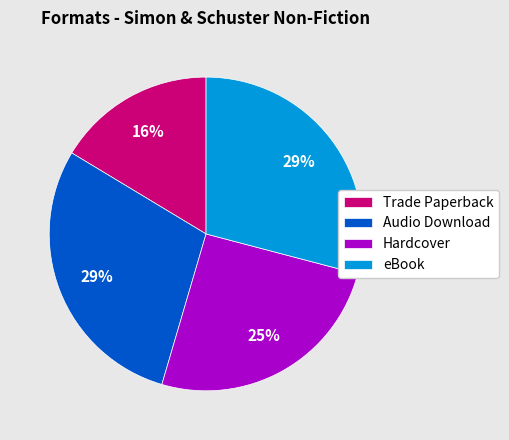

To the nearest percent, what portion does Hardcover represent?

25%